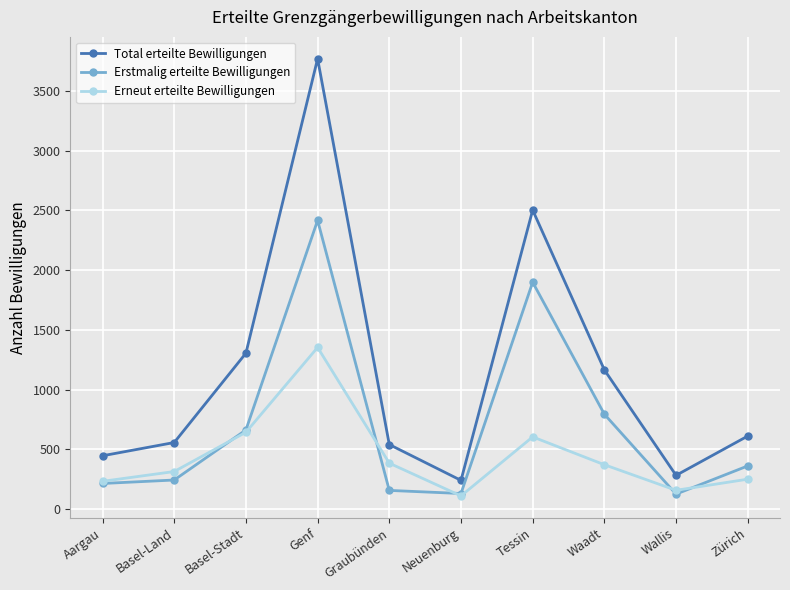

Is it true that Erstmalig erteilte Bewilligungen equals 125 at Wallis?

True